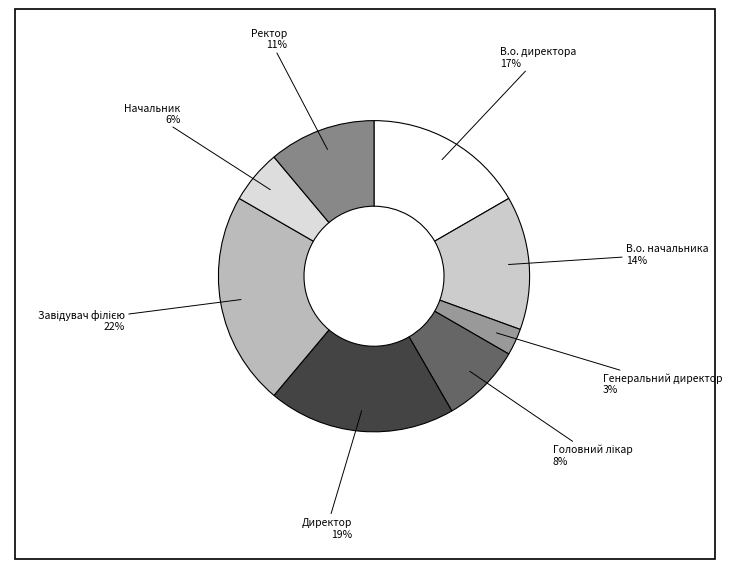

Rank the categories by value from highest to lowest.

Завідувач філією, Директор, В.о. директора, В.о. начальника, Ректор, Головний лікар, Начальник, Генеральний директор